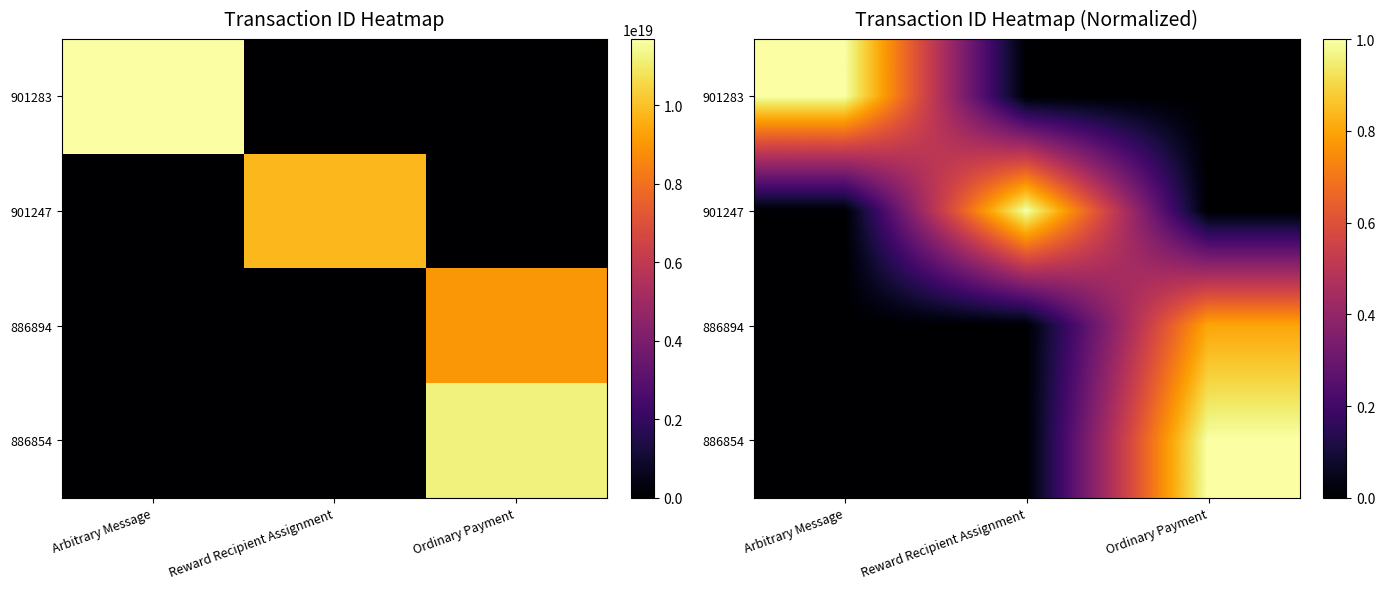

Which series has the widest spread of values?

901283